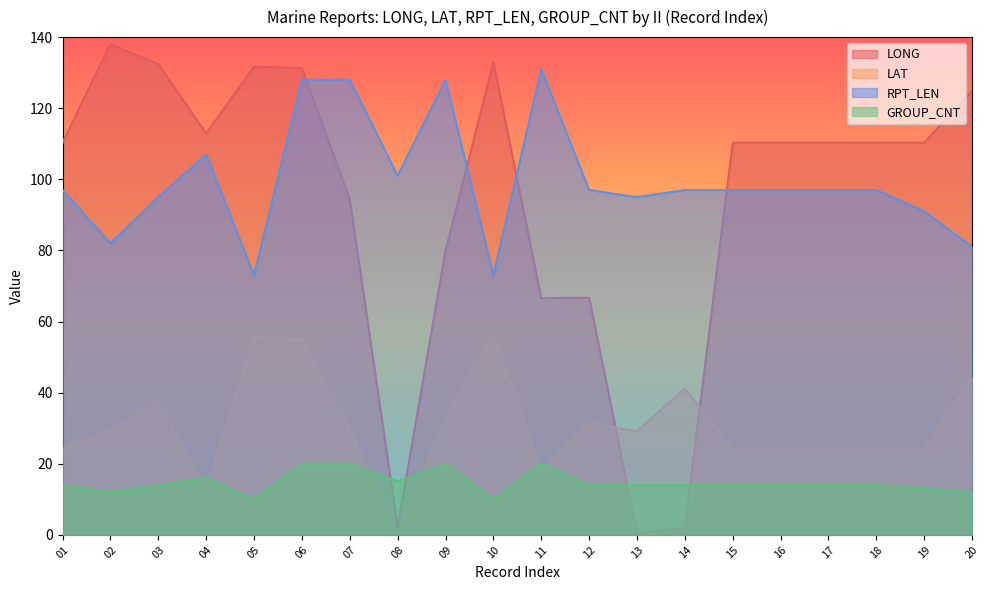

What is the spread (max minus min) of values at 16?

96.3